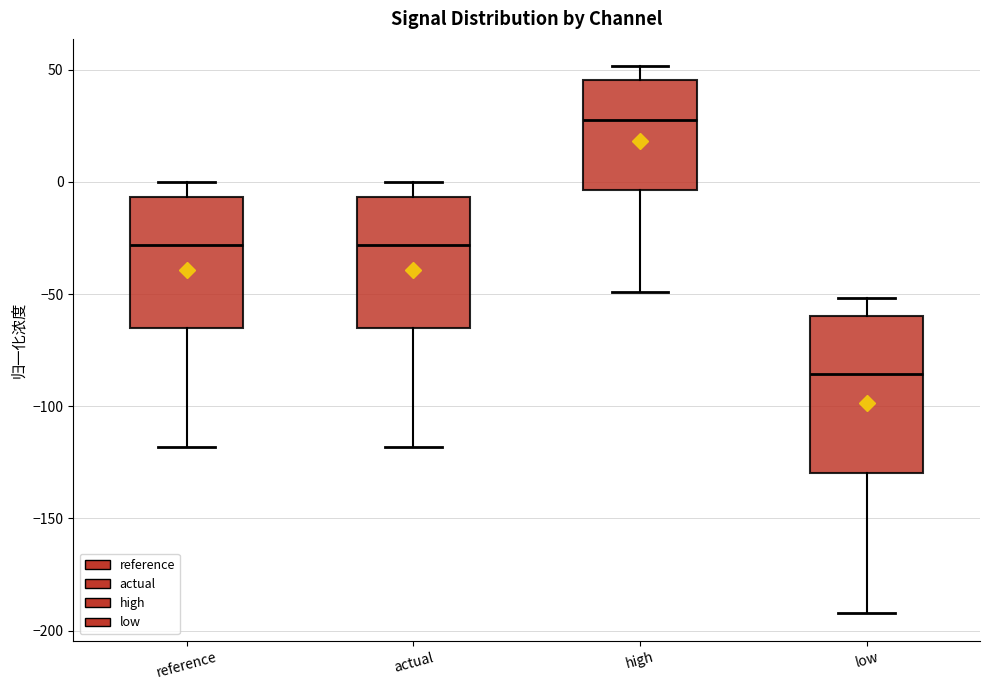

Comparing the boxes themselves (not the whiskers), which one is the tallest?

low